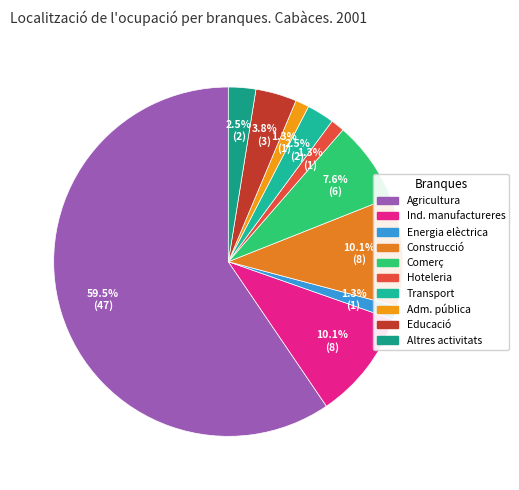

Does any single category account for the majority?

Yes